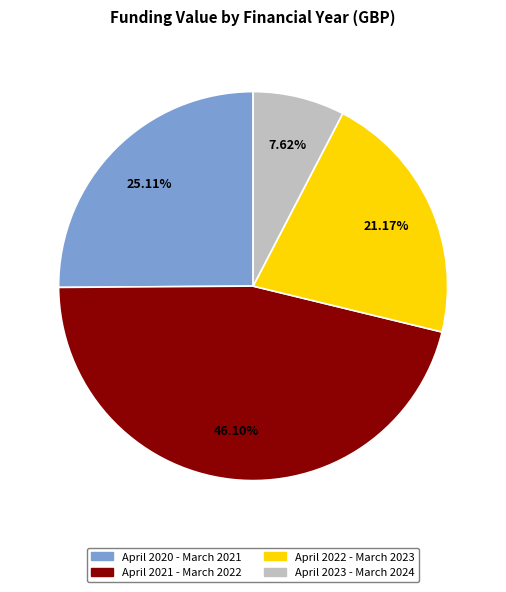

True or false: April 2022 - March 2023 accounts for 8% of the total.

False